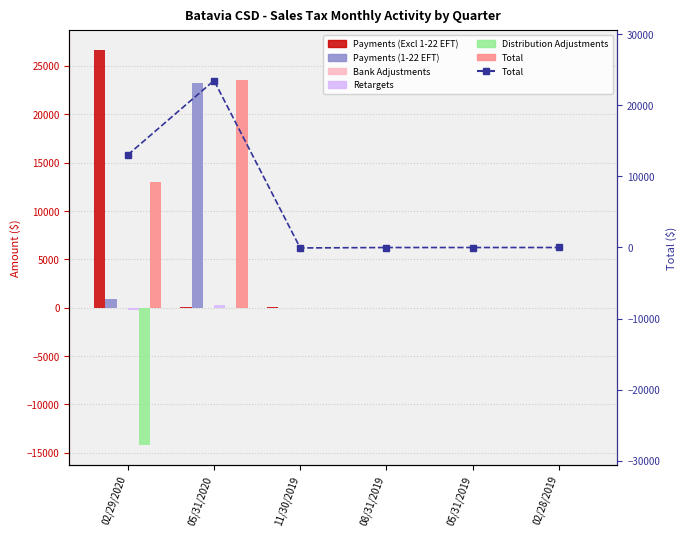

What is the value of the Retargets bar at the 6th from the left?

-2.4